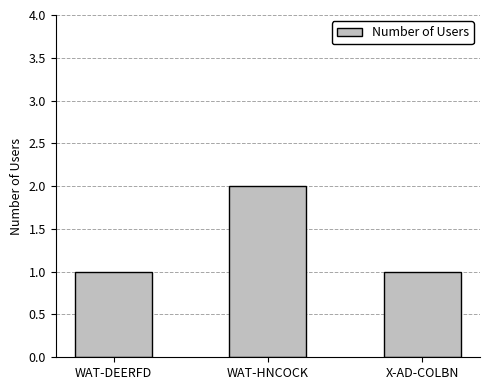

What is the sum of all values?

4